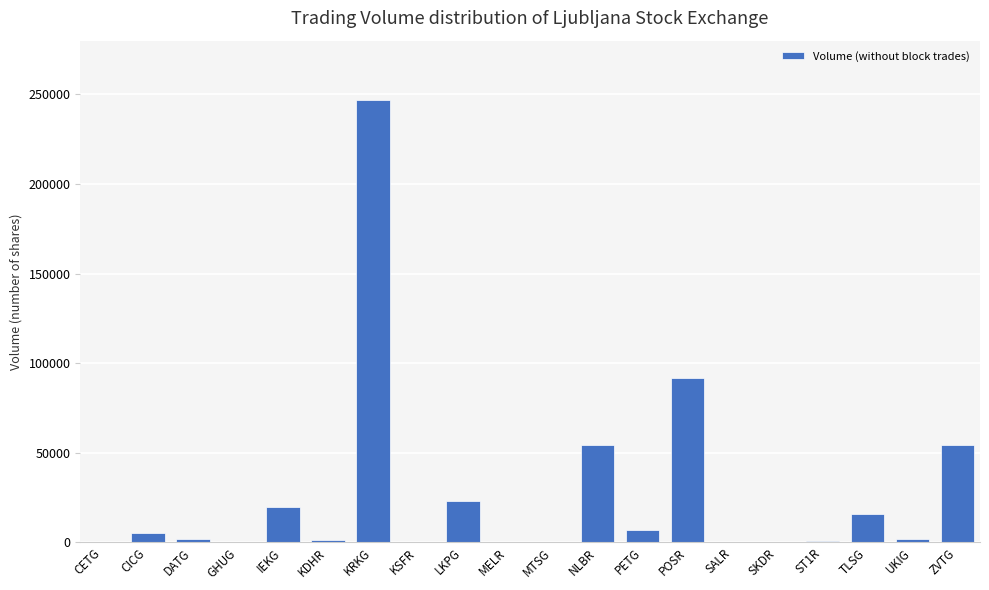

Is it true that the value at NLBR is 72928?

False